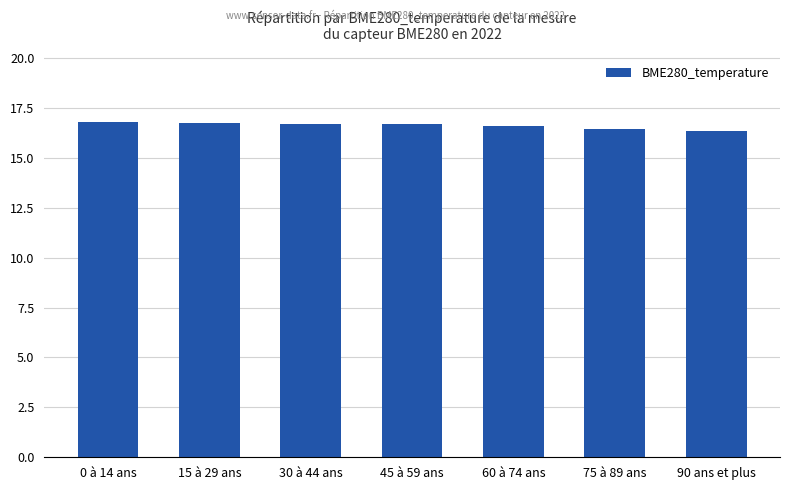

What is the average value?

16.6